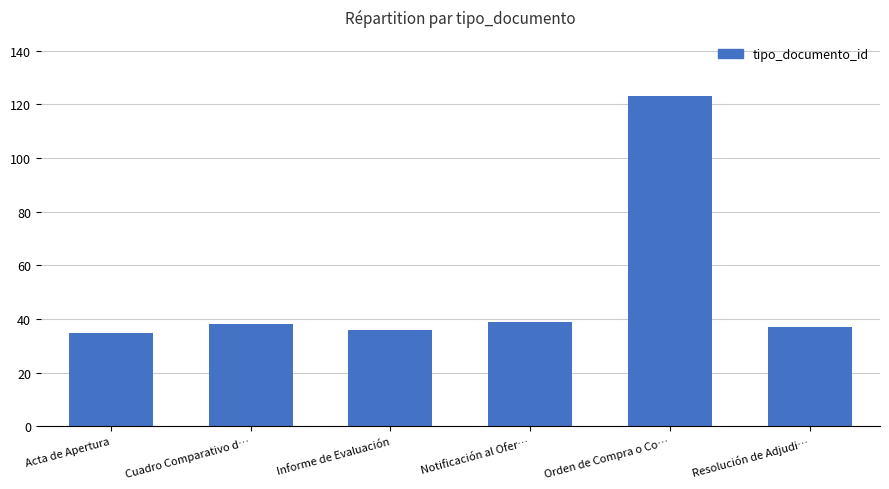

What is the maximum value shown in the chart?

123